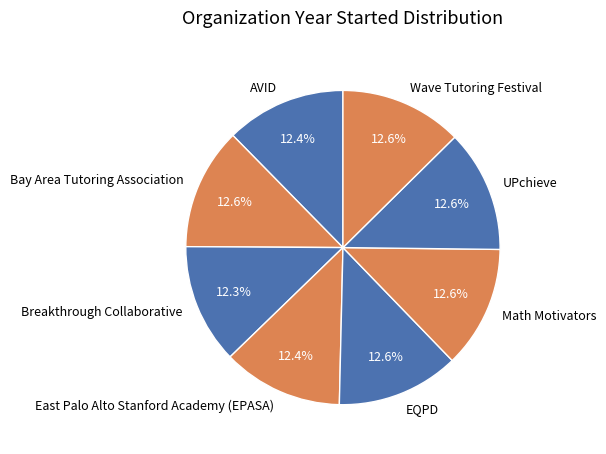

To the nearest percent, what percentage of the pie is East Palo Alto Stanford Academy (EPASA)?

12%